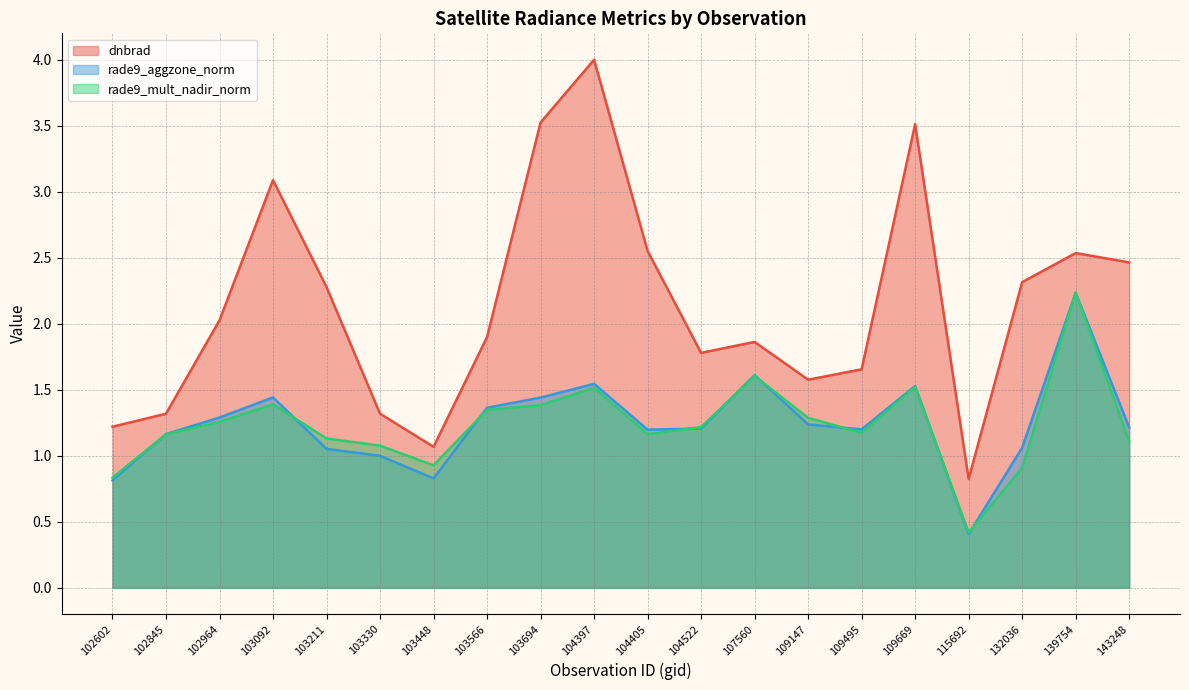

How many interior local valleys does the dnbrad series have?

4